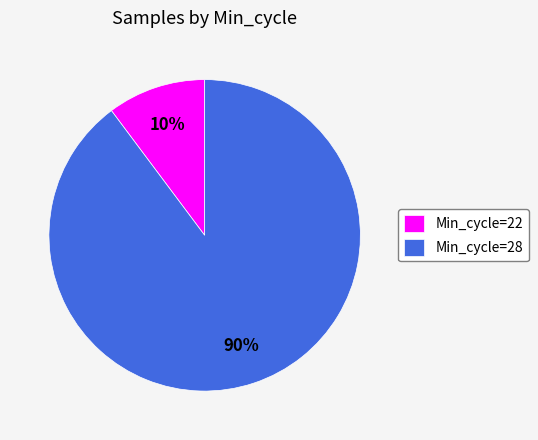

Does any single category account for the majority?

Yes